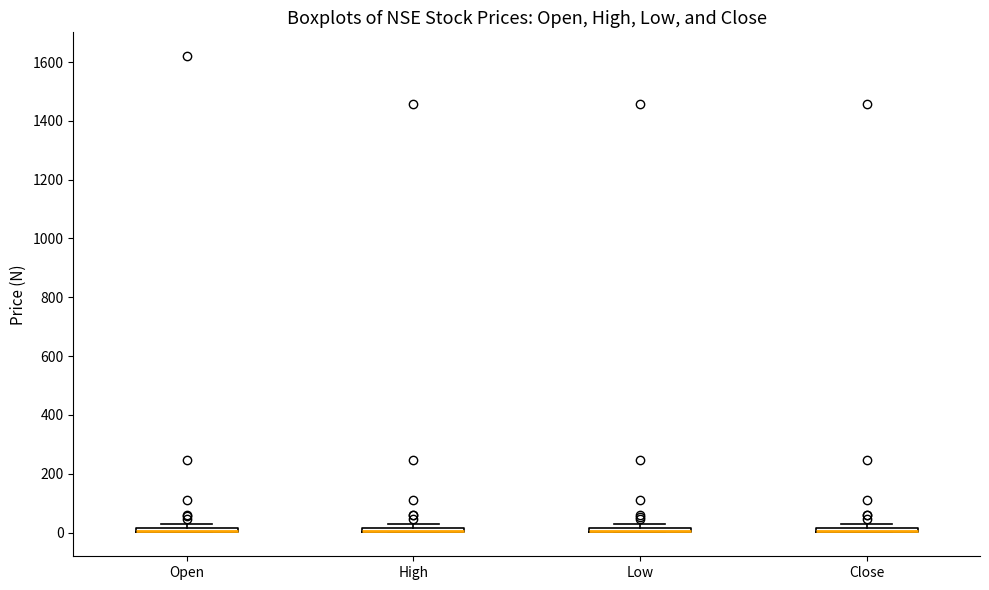

Where is the upper edge of the box for Low on the y-axis? The values are not printed on the chart, so give them approximately, as read against the axis.

20